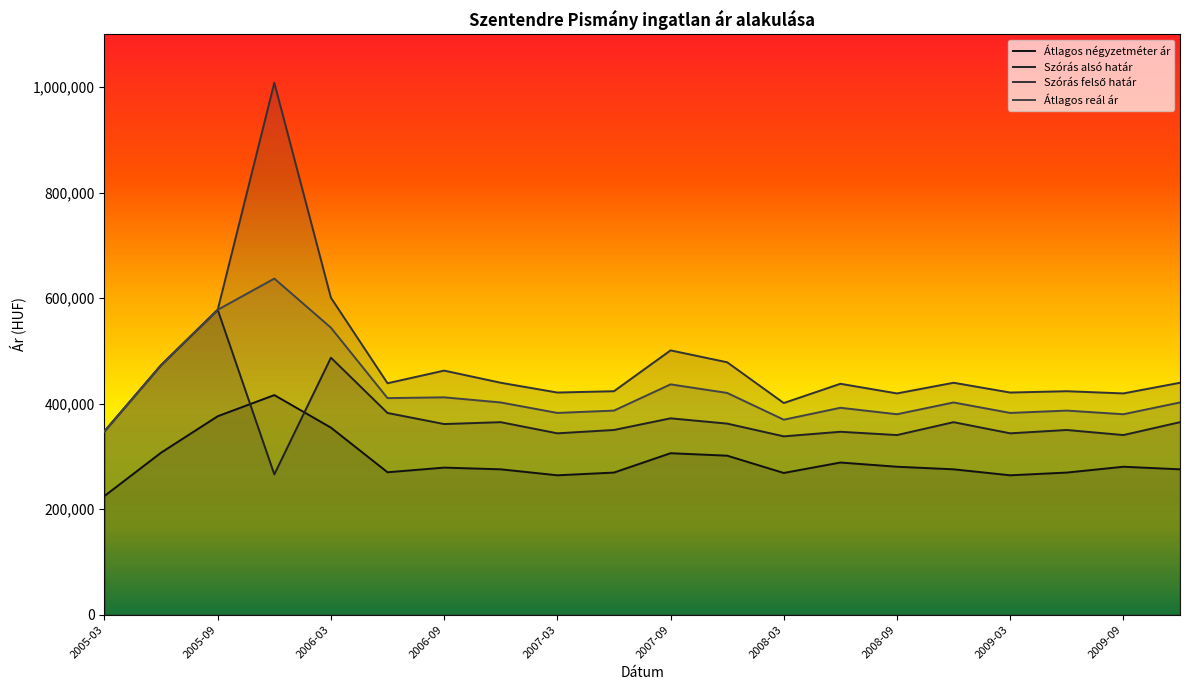

Which has a higher value, 15 or 14?

14